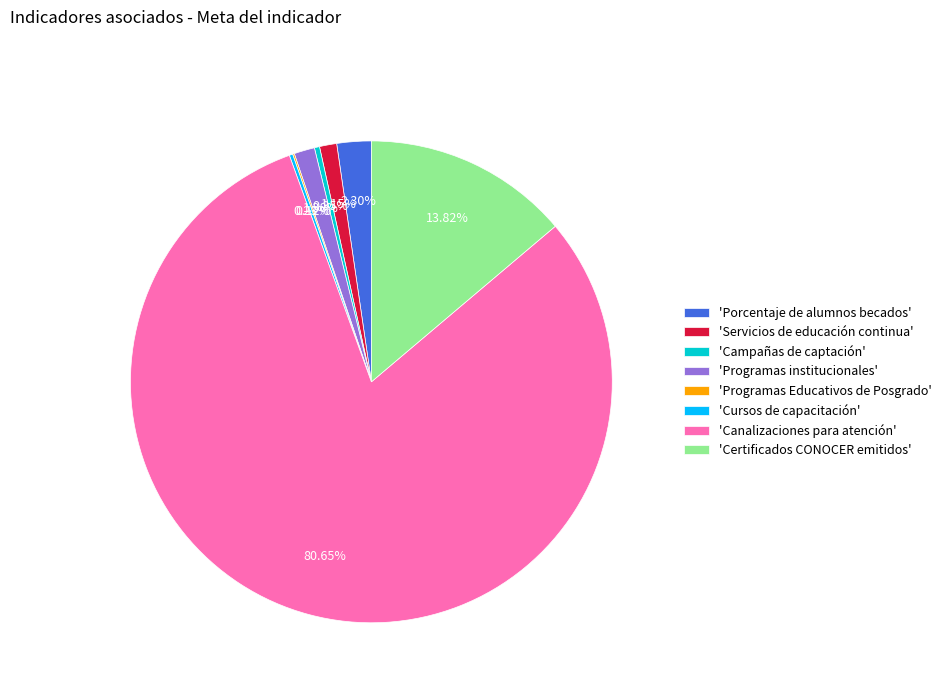

To the nearest percent, what is the difference between the largest and smallest slice percentages?

81%